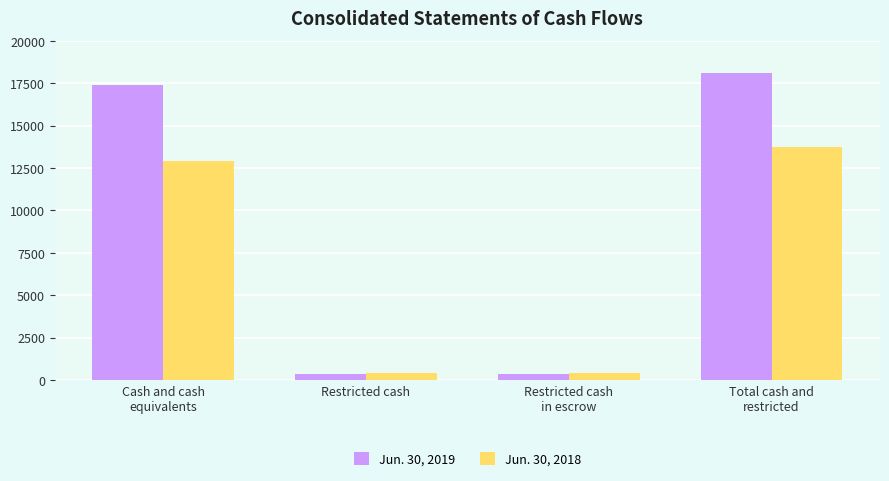

What is the label of the 2nd bar from the left?

Restricted cash